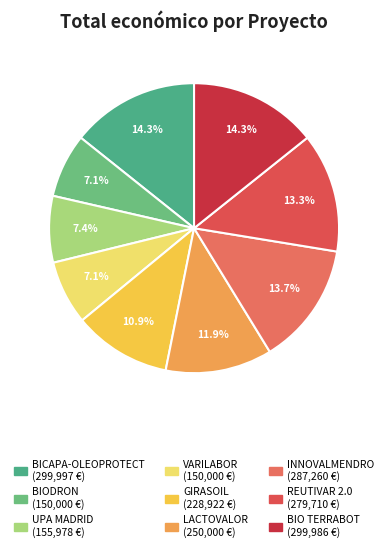

The REUTIVAR 2.0 slice represents 13% of the pie. True or false?

True